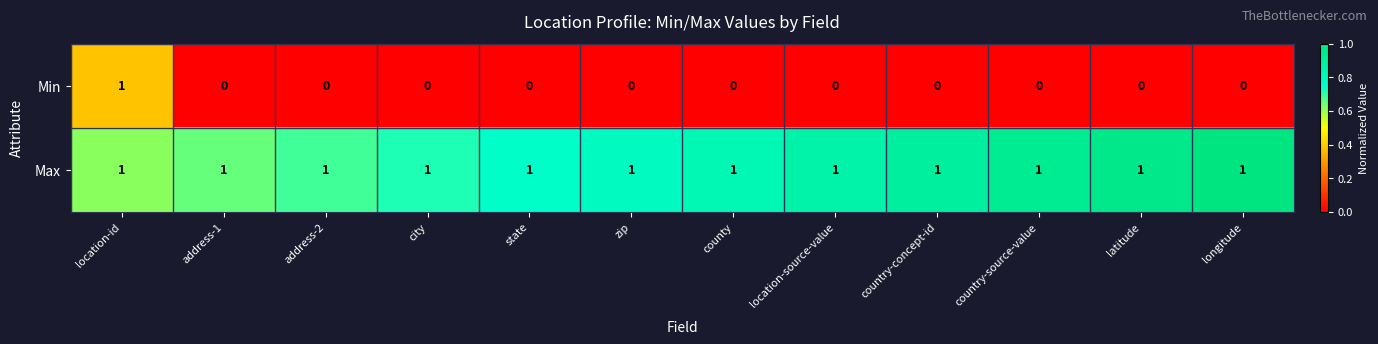

At how many categories does at least one series exceed 0?

12